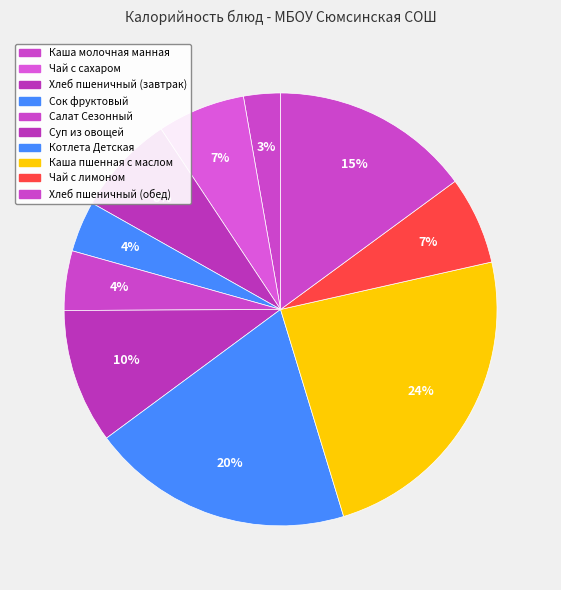

What is the smallest slice in the pie chart?

Каша молочная манная